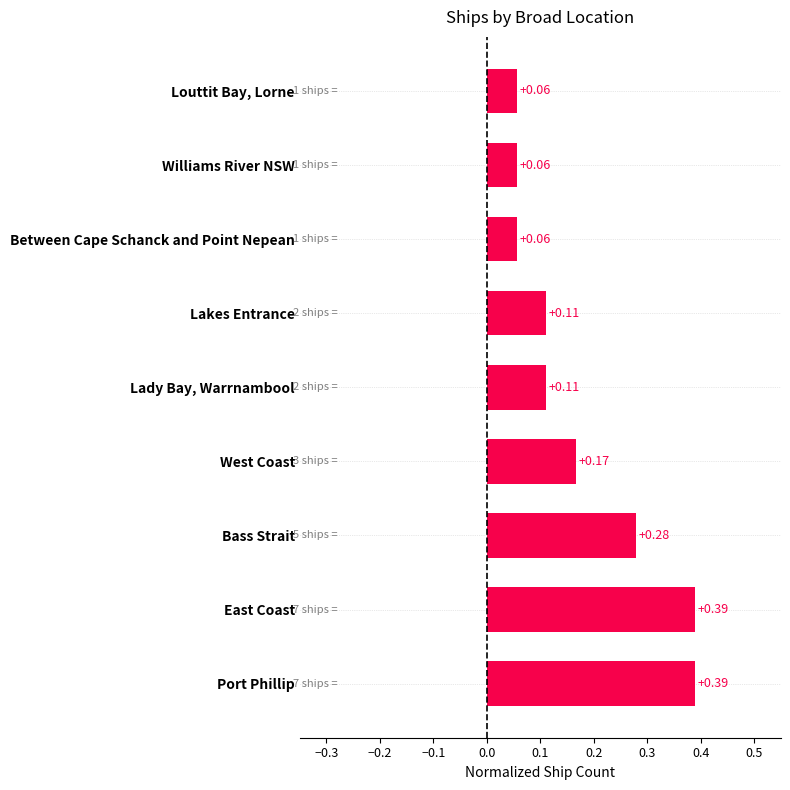

What is the change in value from Port Phillip to Lakes Entrance?

-0.3